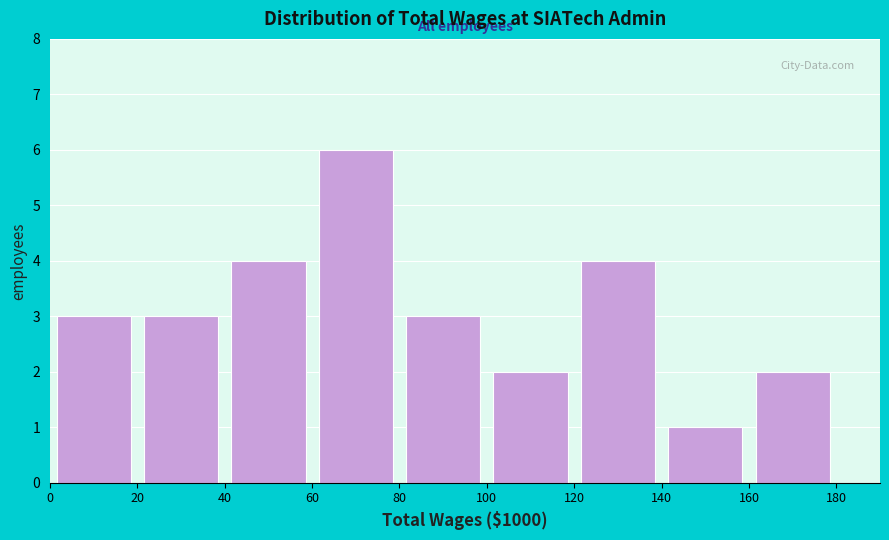

Reading left to right, transcribe this chart: for each bar, give the range it covers on the x-axis and its height. The values are not printed on the chart, so give them approximately, as read against the axis.

0 to 20: 3
20 to 40: 3
40 to 60: 4
60 to 80: 6
80 to 100: 3
100 to 120: 2
120 to 140: 4
140 to 160: 1
160 to 180: 2